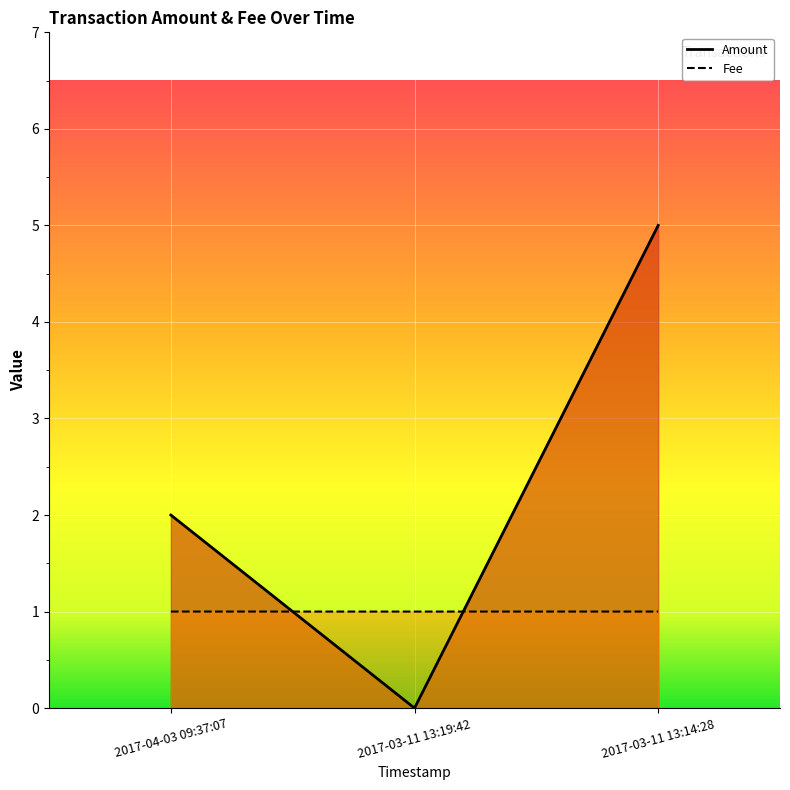

Is it true that Fee equals 1.0 at 2017-03-11 13:14:28?

True